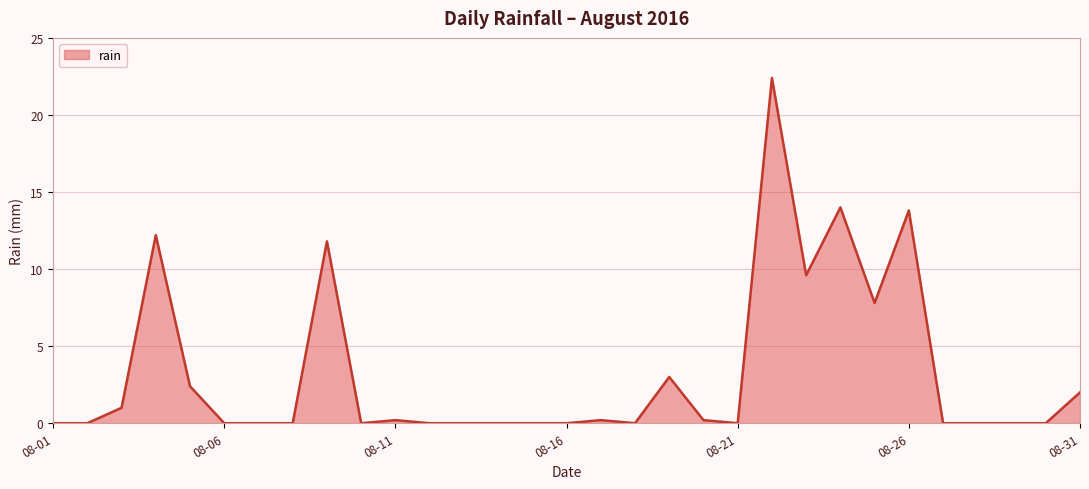

What is the greatest value displayed?

22.4